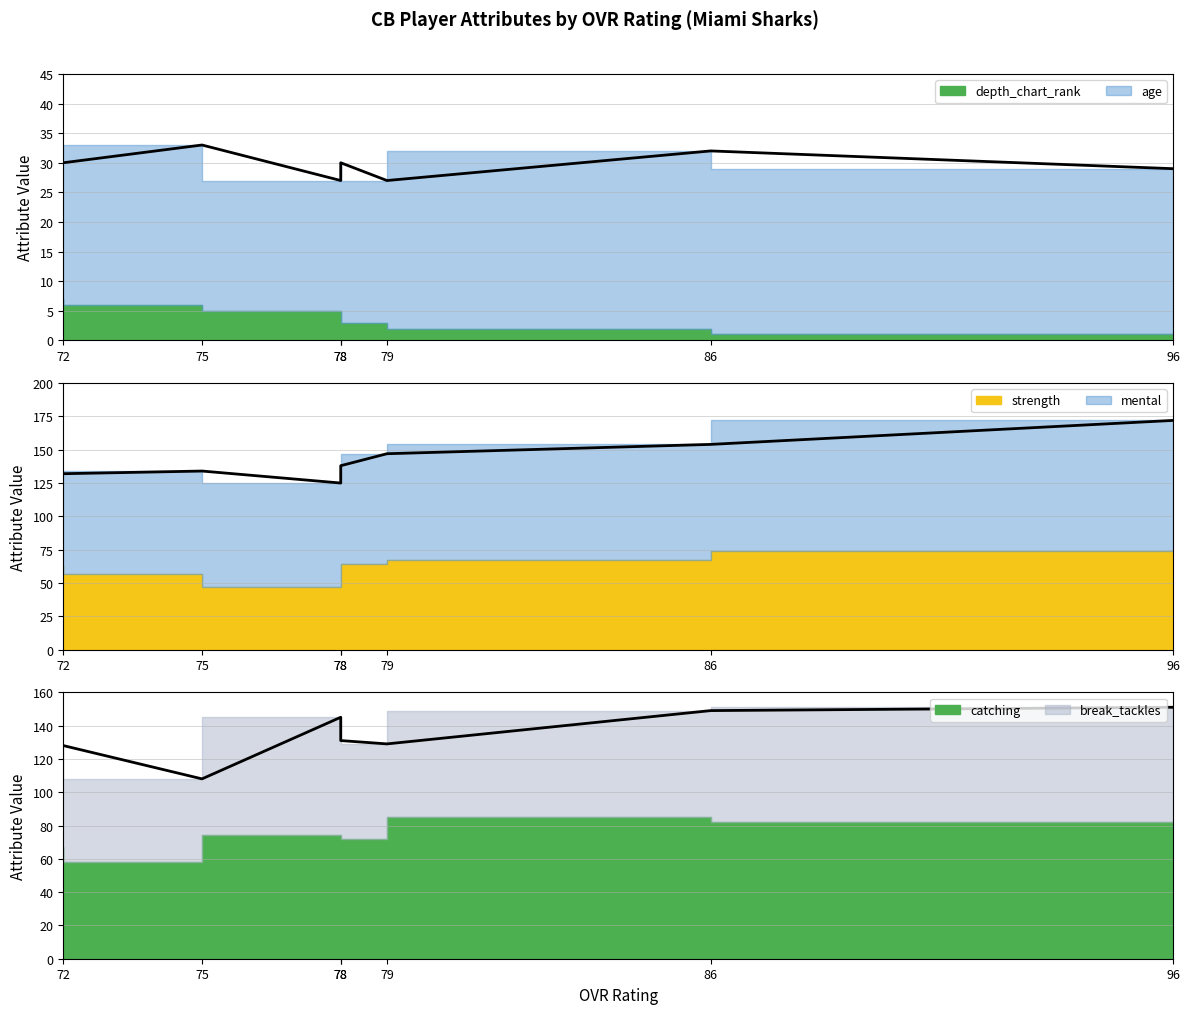

What is the difference between the break_tackles values at 79 and 96?

12